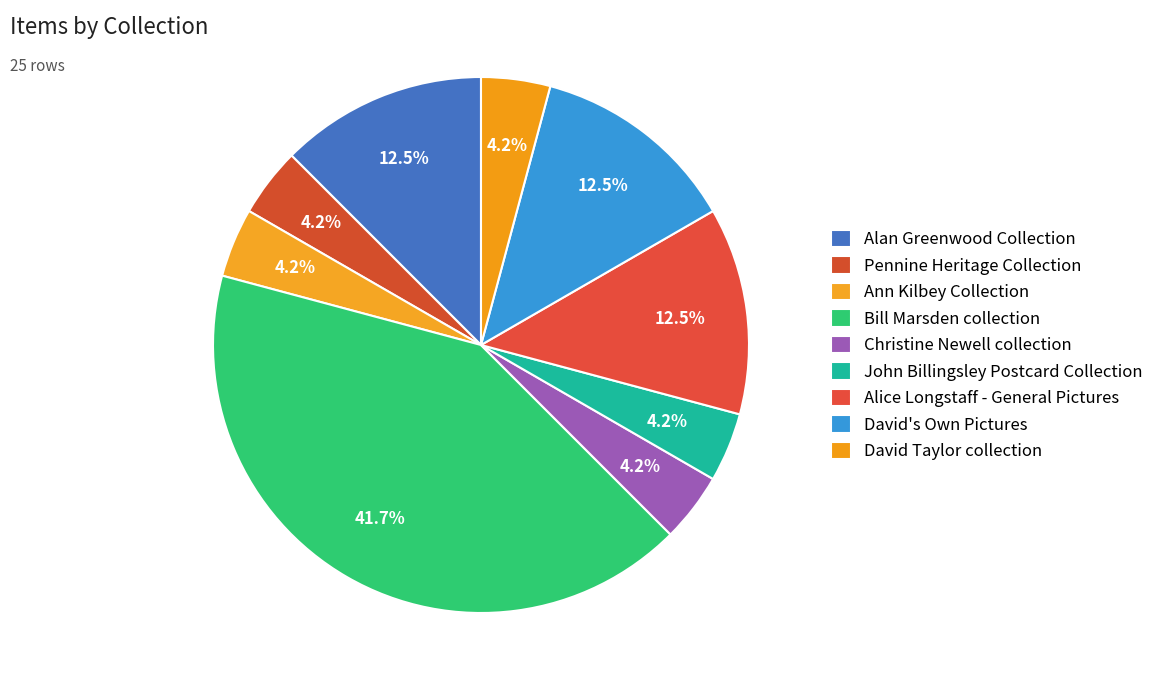

Rank the categories by value from lowest to highest.

Pennine Heritage Collection, Ann Kilbey Collection, Christine Newell collection, John Billingsley Postcard Collection, David Taylor collection, Alan Greenwood Collection, Alice Longstaff - General Pictures, David's Own Pictures, Bill Marsden collection